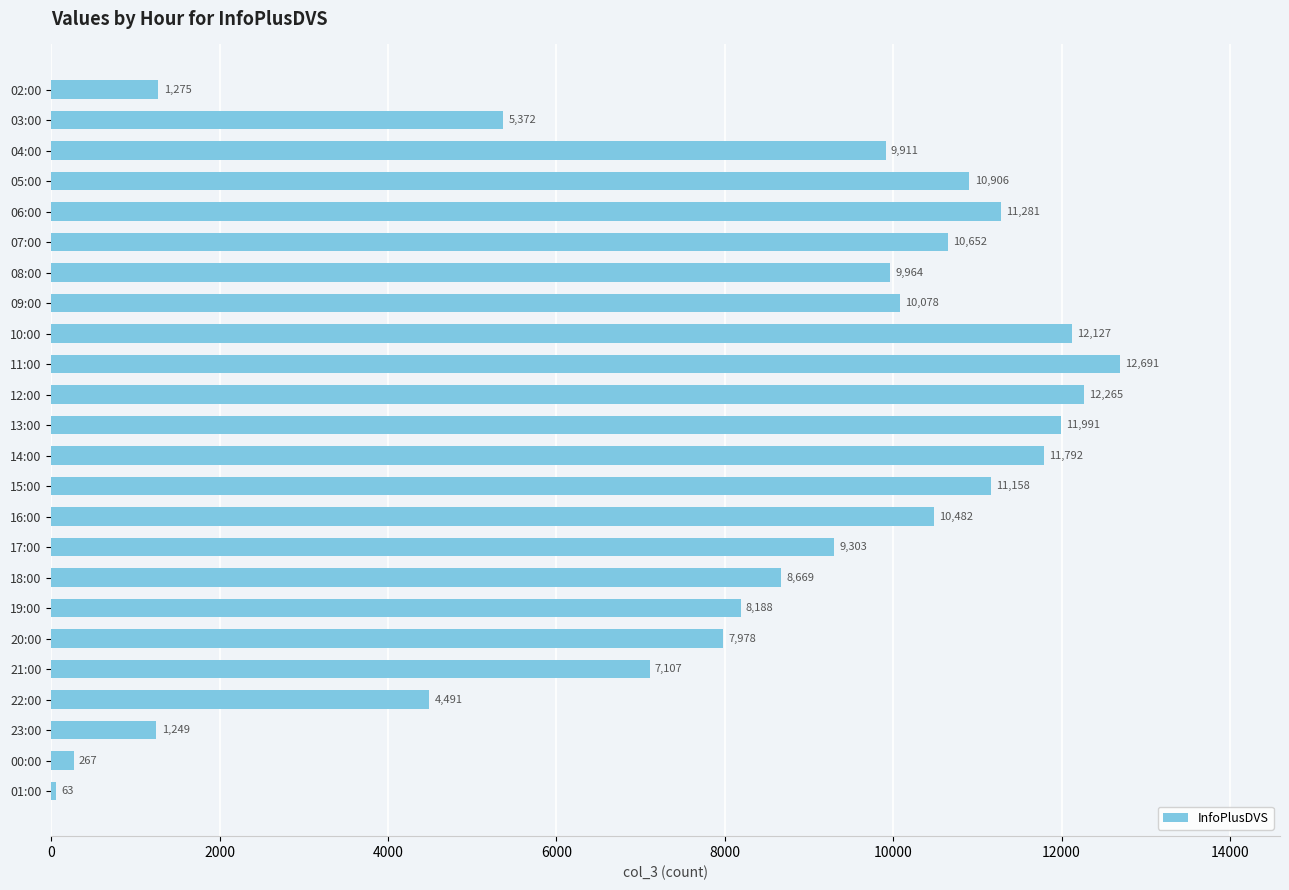

What is the difference between the maximum and minimum values?

12628